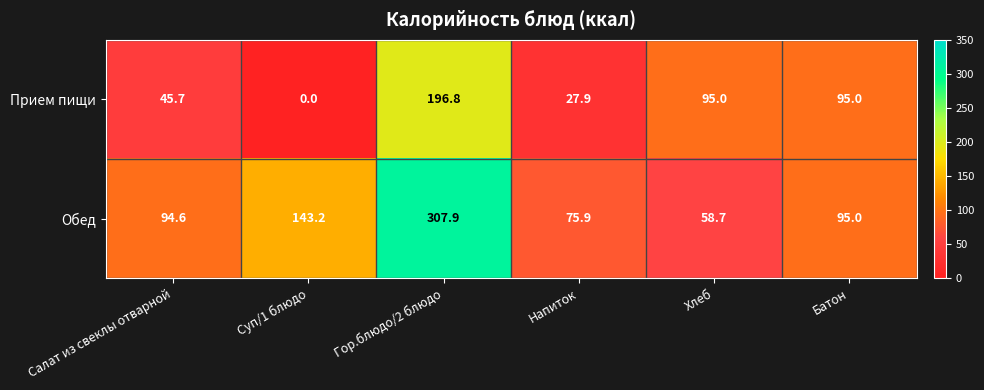

Reading left to right, list all the values displayed in this chart.

Прием пищи: Салат из свеклы отварной=45.7	Суп/1 блюдо=0.0	Гор.блюдо/2 блюдо=196.8	Напиток=27.9	Хлеб=95.0	Батон=95.0
Обед: Салат из свеклы отварной=94.6	Суп/1 блюдо=143.2	Гор.блюдо/2 блюдо=307.9	Напиток=75.9	Хлеб=58.7	Батон=95.0